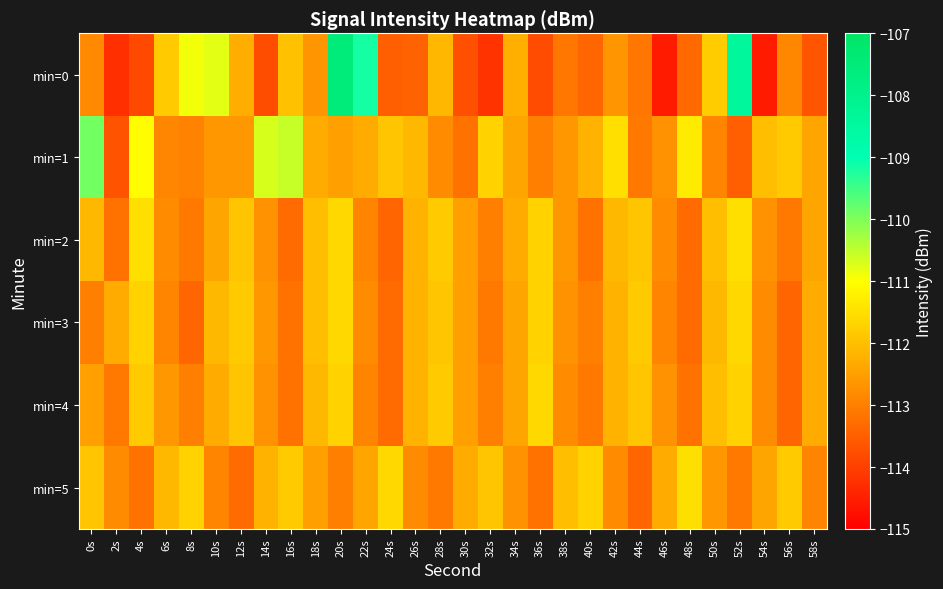

At which category is the sum across all series the highest?

20s